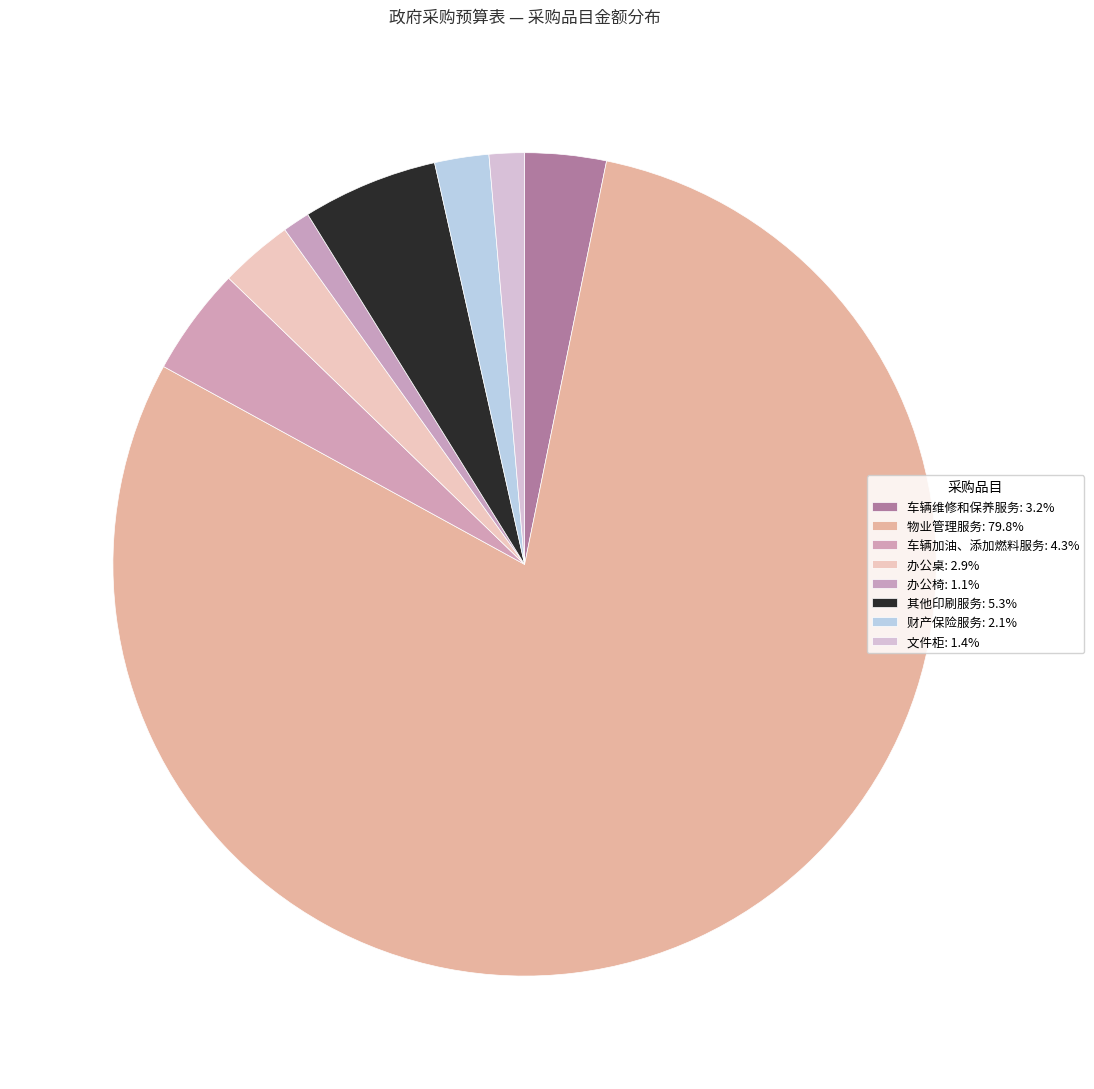

Which category has the biggest portion of the pie?

物业管理服务